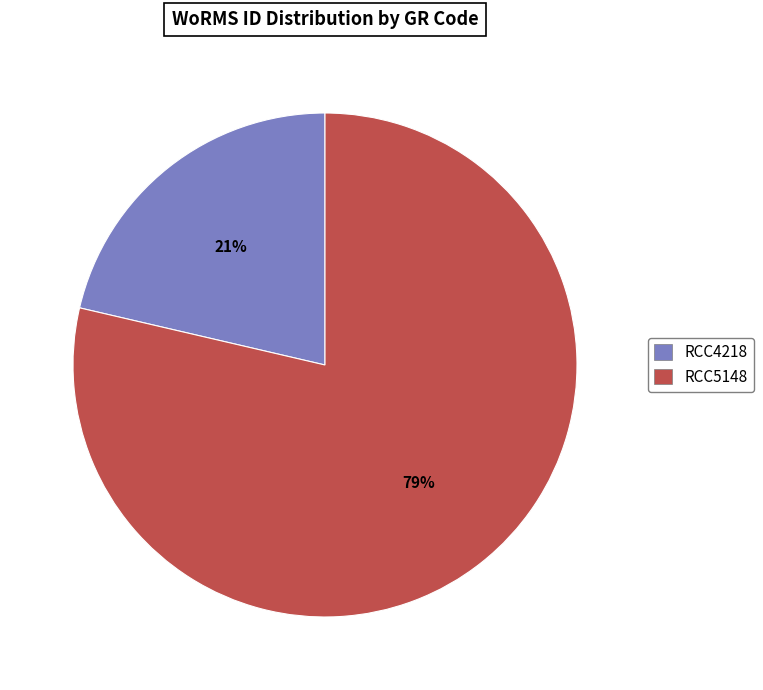

Is there a majority slice in this chart?

Yes